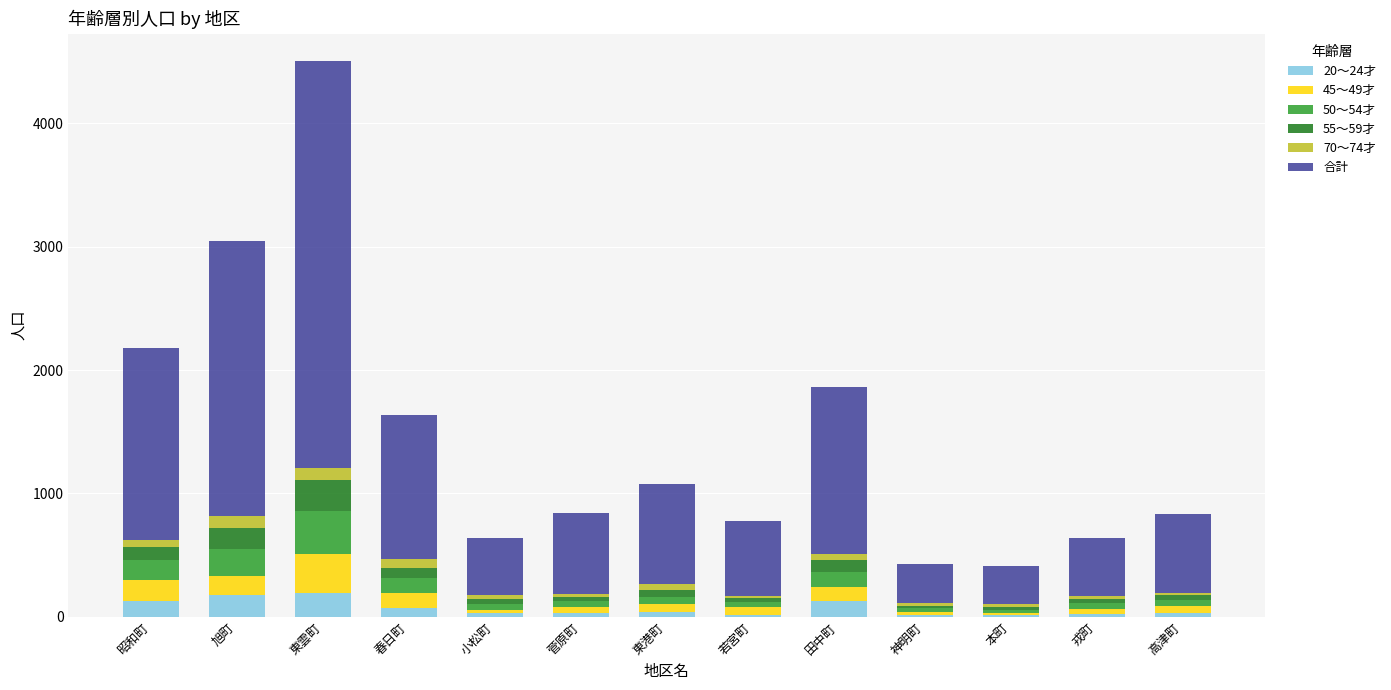

At which category is the sum across all series the highest?

東雲町